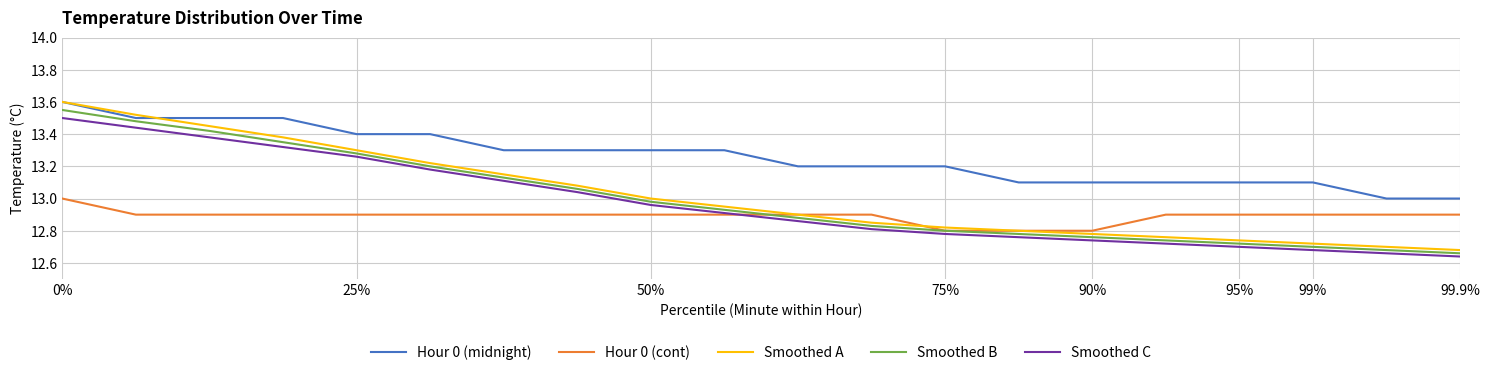

True or false: Smoothed C and Hour 0 (midnight) intersect in this chart.

False